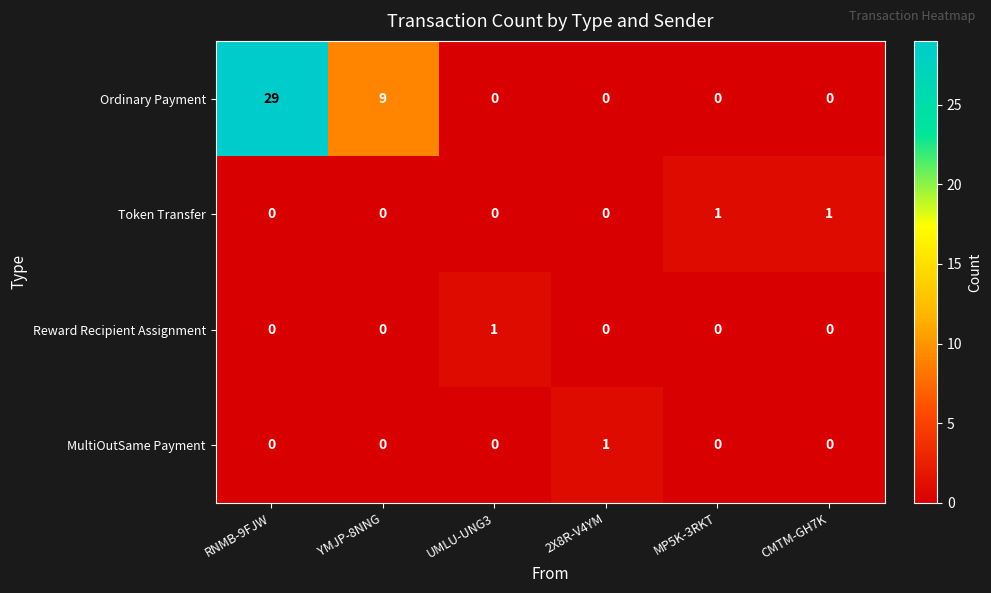

Between YMJP-8NNG and MP5K-3RKT, which series saw the biggest shift?

Ordinary Payment